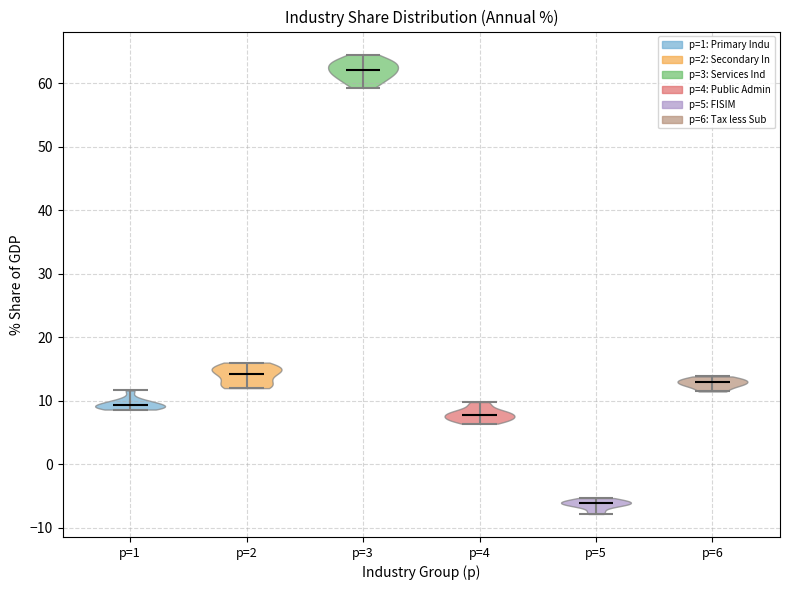

Reading left to right, read every violin against the y-axis: where its median line is, and the lowest and highest points it reaches. The values are not printed on the chart, so give them approximately, as read against the axis.

p=1: median line 9, lowest point 9, highest point 12
p=2: median line 14, lowest point 12, highest point 16
p=3: median line 62, lowest point 59, highest point 65
p=4: median line 8, lowest point 6, highest point 10
p=5: median line -6, lowest point -8, highest point -5
p=6: median line 13, lowest point 11, highest point 14